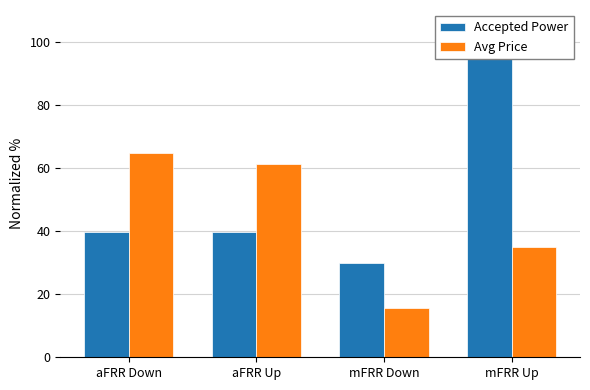

What is the lowest value of the Accepted Power series?

29.8